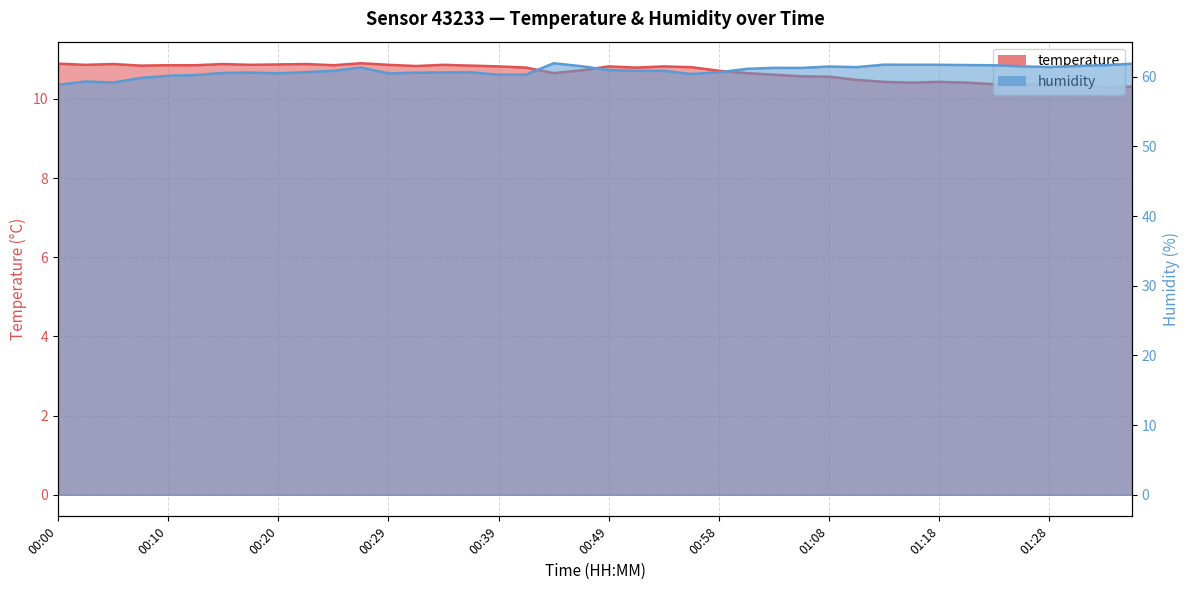

Rank the categories by temperature value from lowest to highest.

01:32, 01:35, 01:25, 01:23, 01:28, 01:30, 01:15, 01:20, 01:13, 01:18, 01:11, 01:08, 01:06, 01:03, 00:44, 01:01, 00:58, 00:46, 00:41, 00:51, 00:56, 00:39, 00:49, 00:54, 00:32, 00:07, 00:37, 00:10, 00:12, 00:24, 00:03, 00:17, 00:29, 00:34, 00:20, 00:05, 00:15, 00:22, 00:00, 00:27